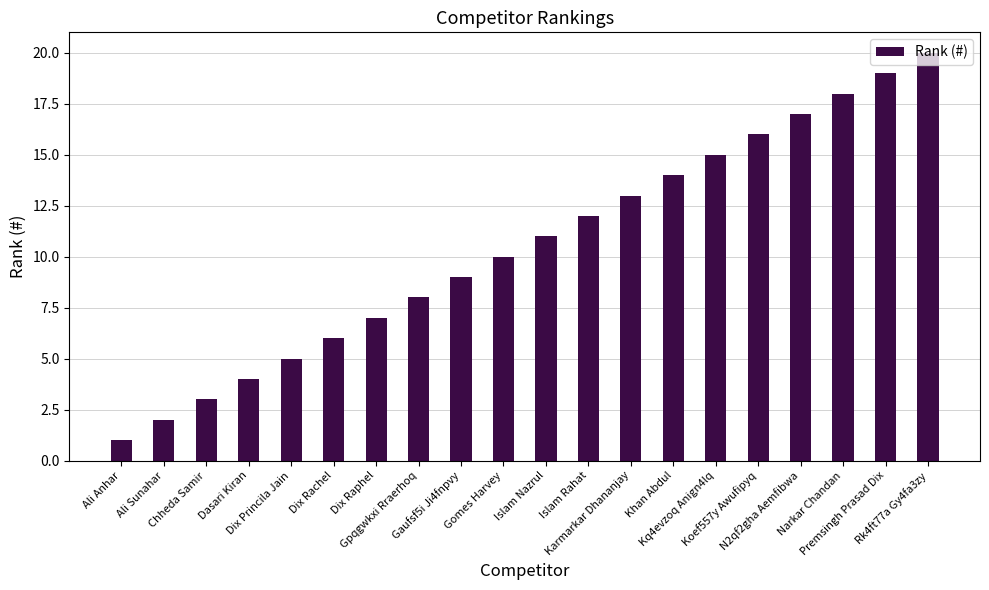

What is the smallest value displayed?

1